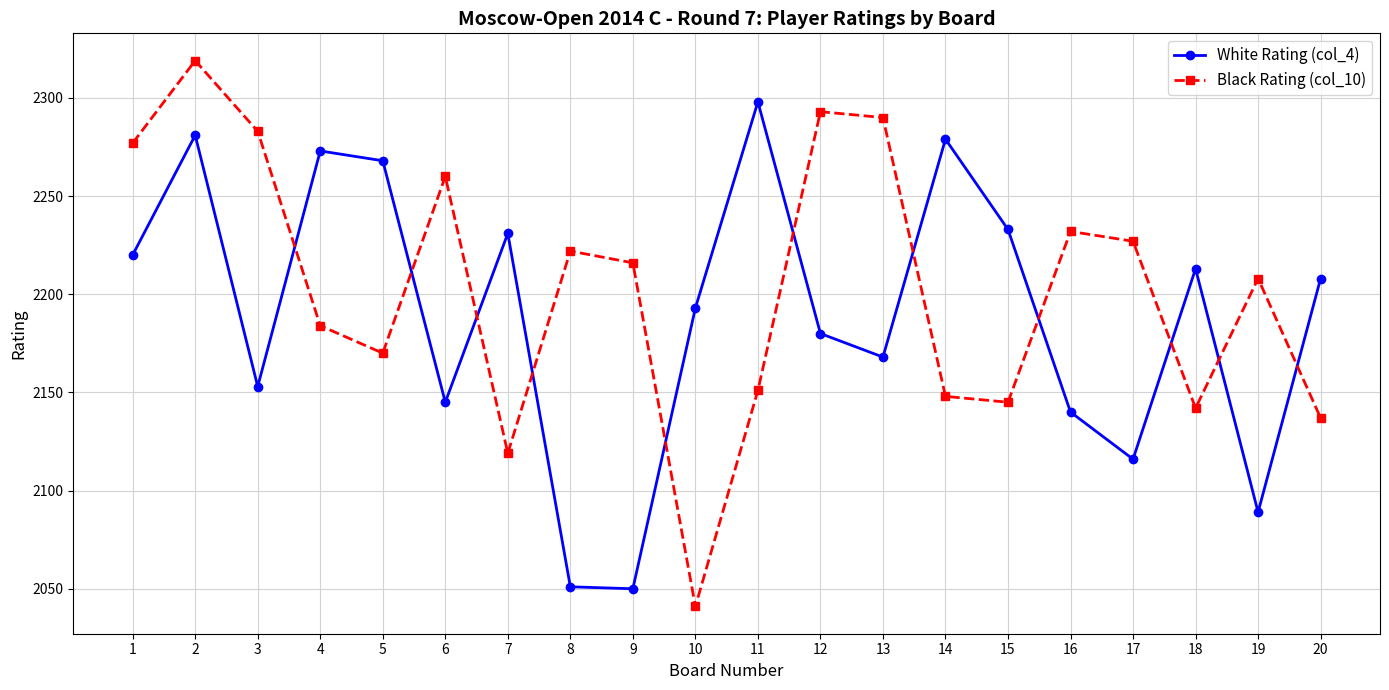

How many values in the White Rating (col_4) series are below 2208?

10